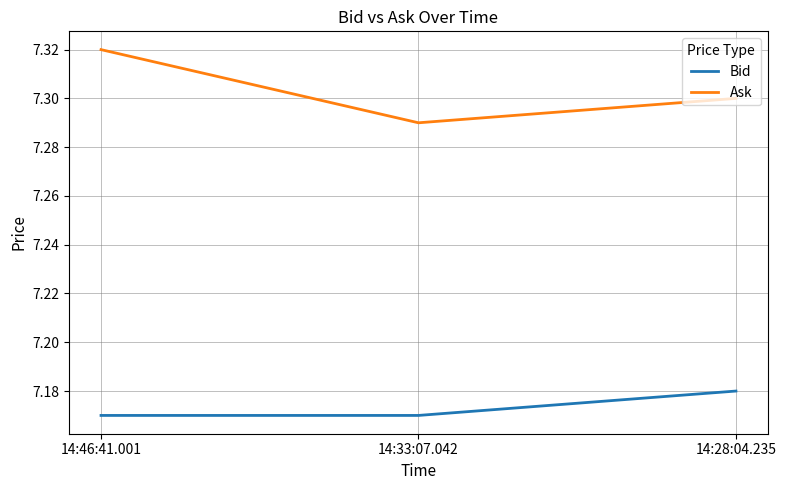

Is the value of Ask at 14:46:41.001 greater than the value of Bid at 14:46:41.001?

Yes